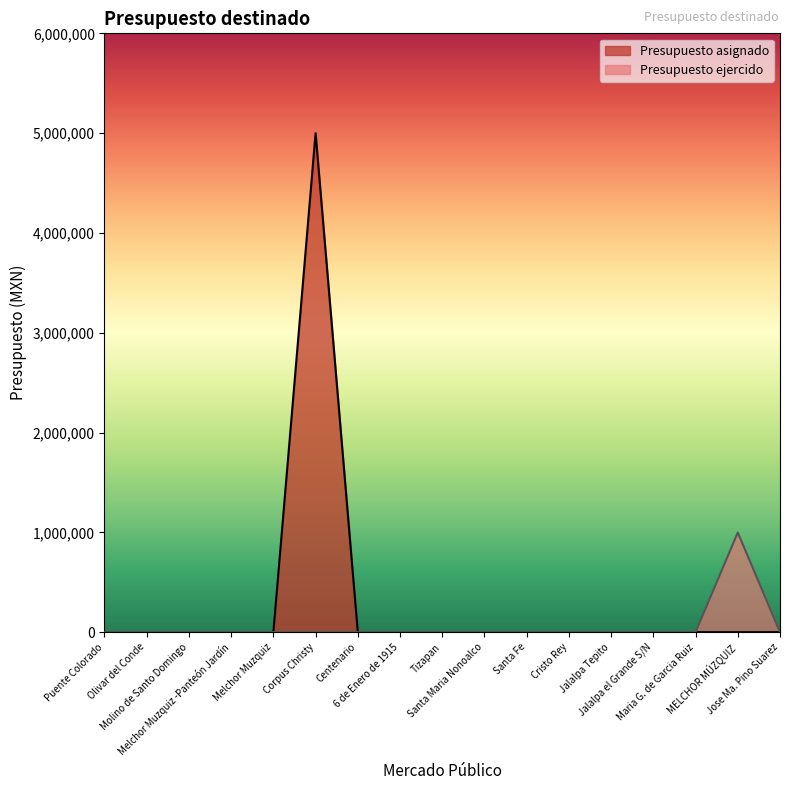

Between 6 de Enero de 1915 and Santa Fe, which series saw the biggest shift?

Presupuesto asignado